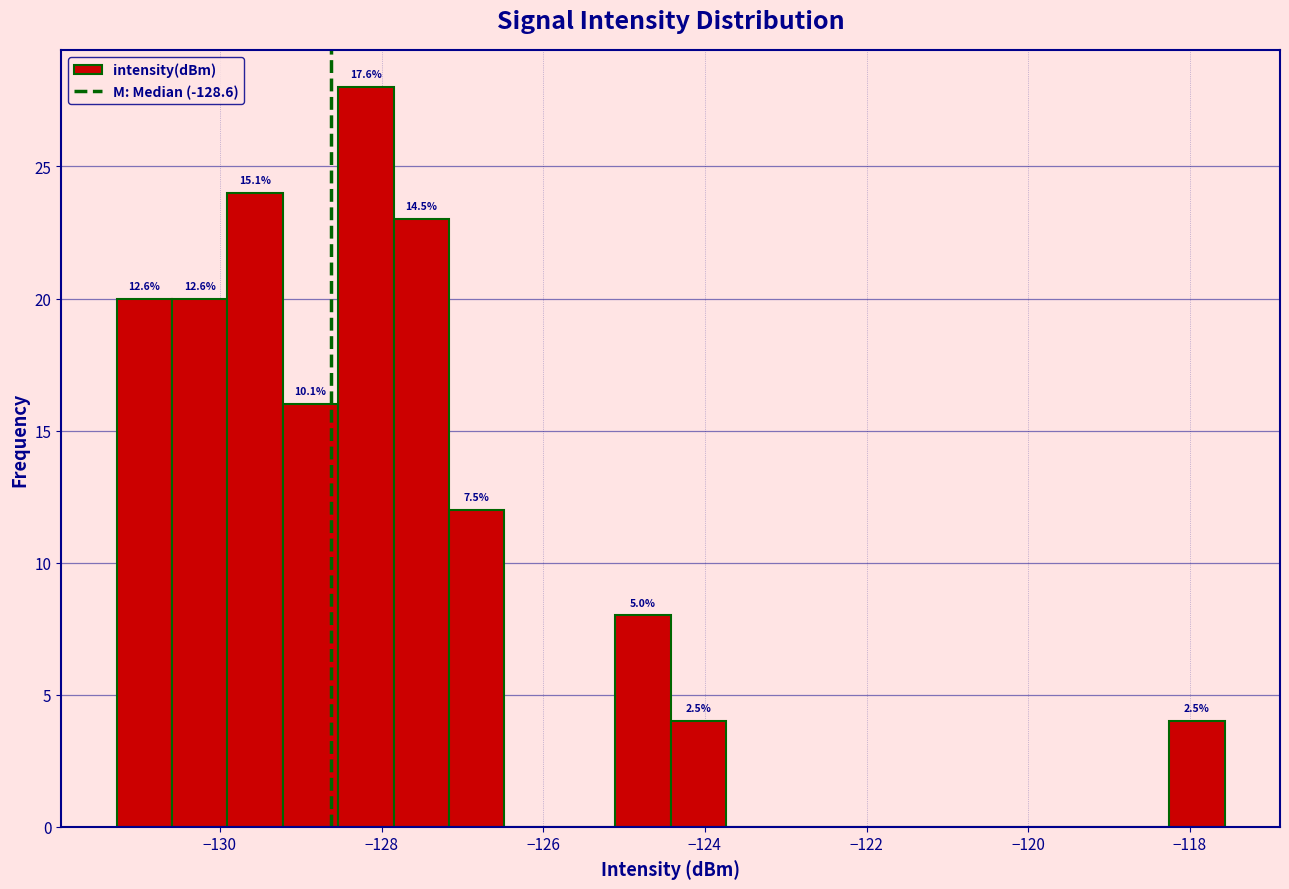

Around what value on the x-axis is the tallest bar? Give the approximate position of its centre, as read against the axis.

-128.2